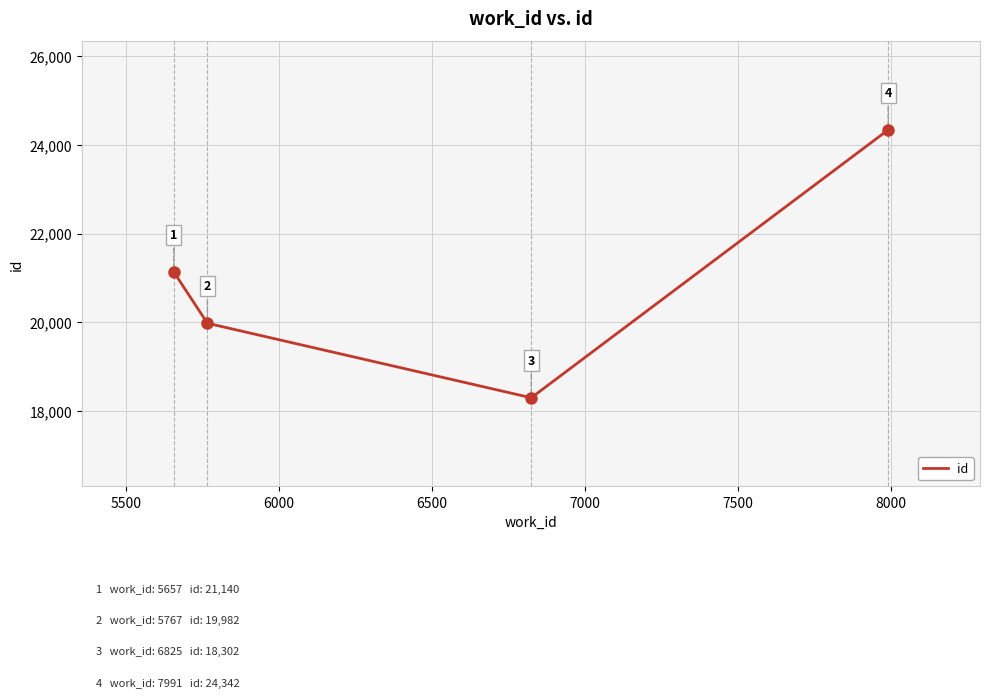

What is the smallest value displayed?

18302